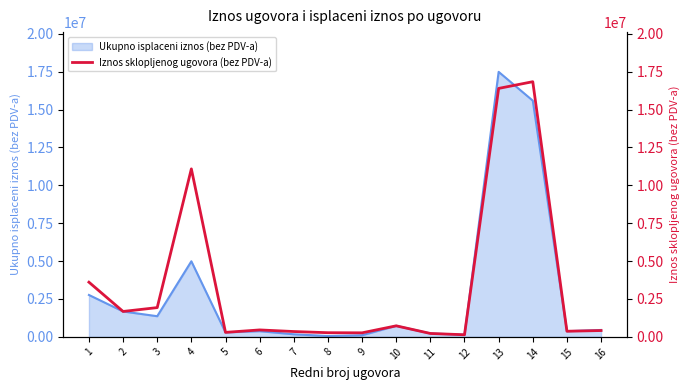

The value of Ukupno isplaceni iznos (bez PDV-a) at 16 is 455400.0. True or false?

True